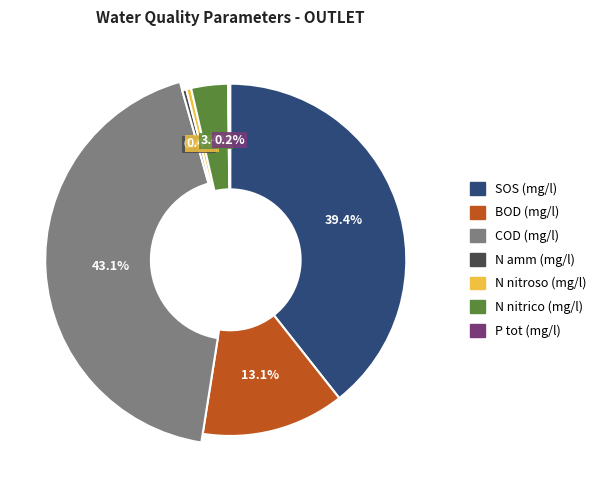

Does BOD (mg/l) OUTLET account for over 50% of the chart?

No